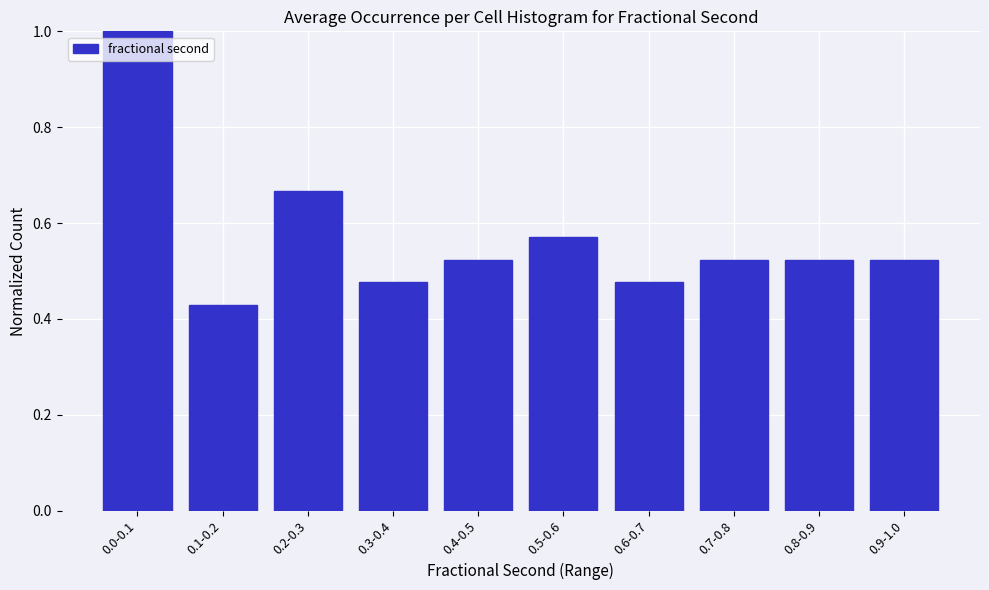

What is the greatest value displayed?

1.0